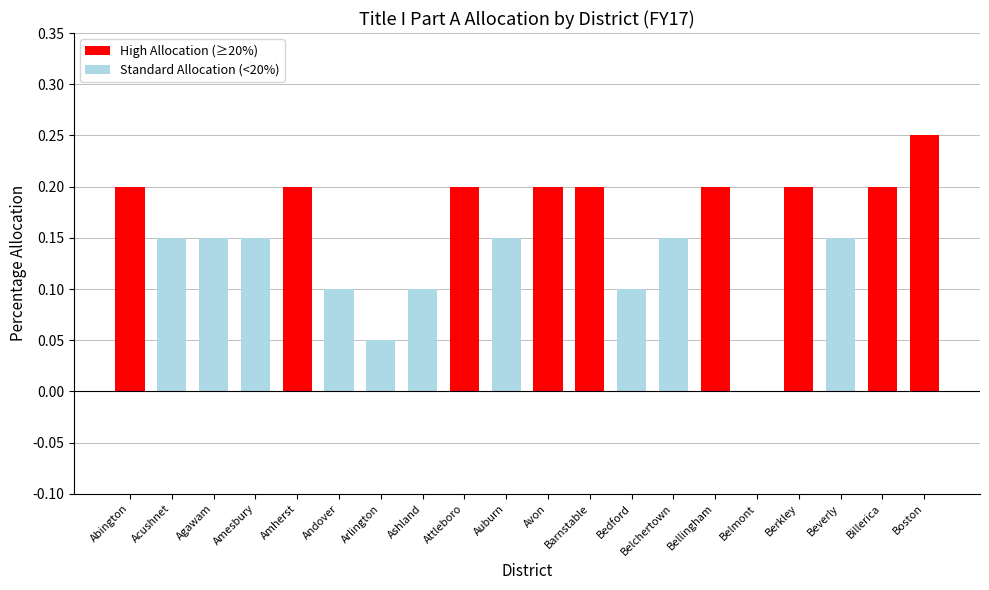

Is it true that the value at Ashland is 0.1?

True